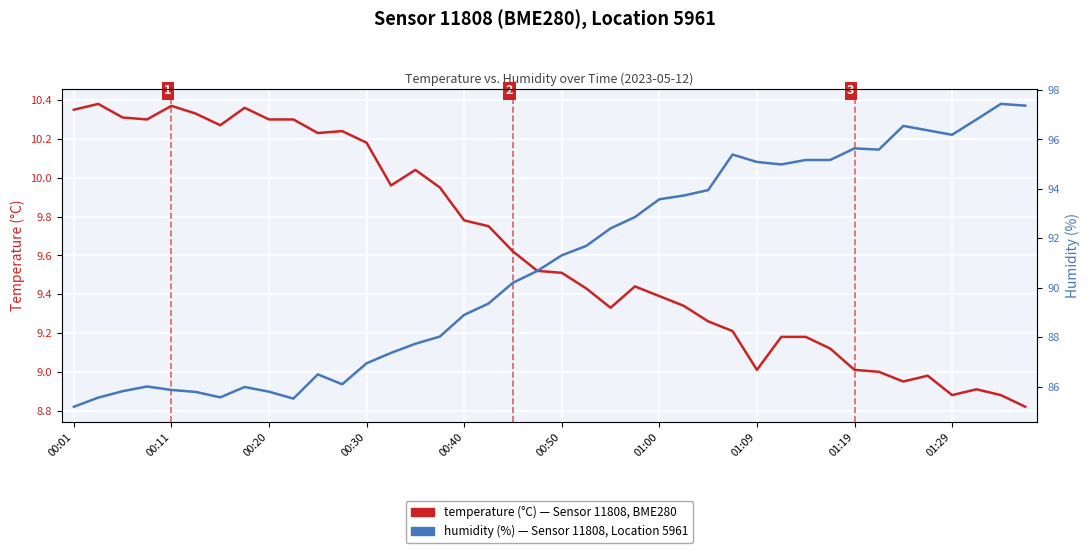

The value of temperature at 00:40 is 3.7. True or false?

False